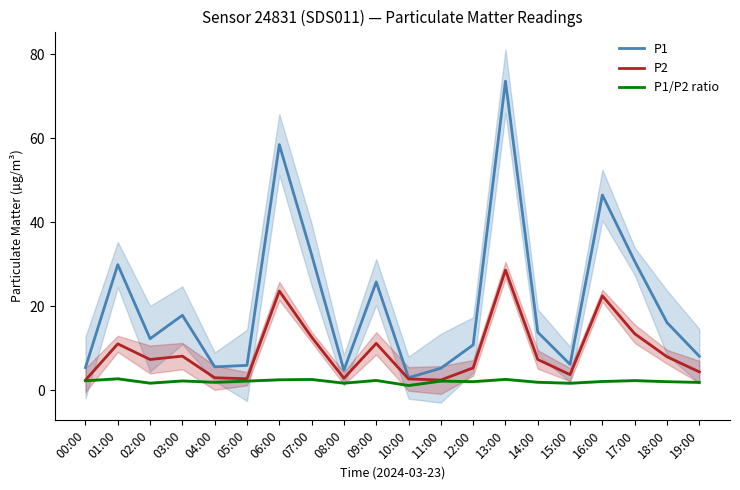

At how many categories does at least one series exceed 32?

4